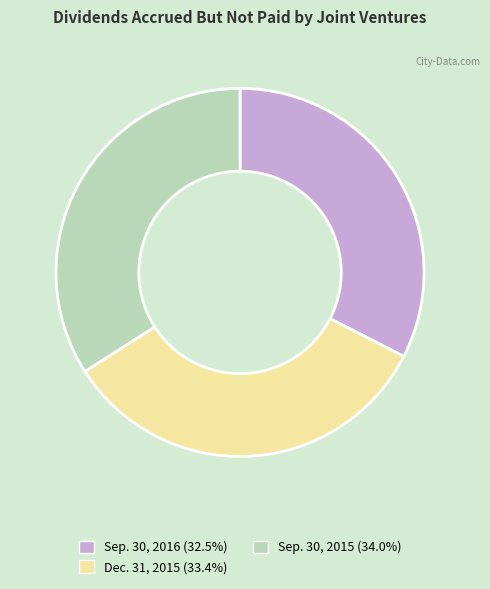

What is the largest slice in the pie chart?

Sep. 30, 2015